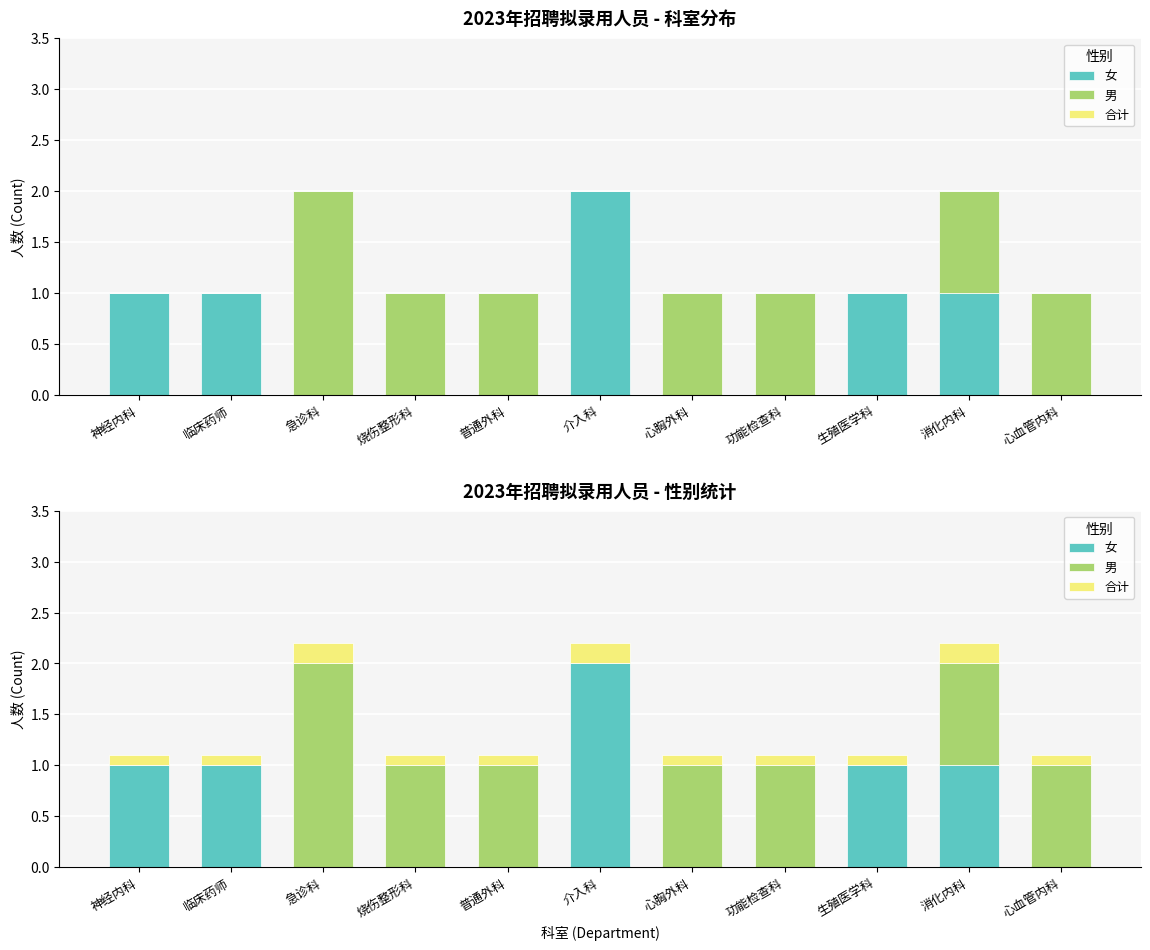

Rank the categories by 合计 value from lowest to highest.

神经内科, 临床药师, 烧伤整形科, 普通外科, 心胸外科, 功能检查科, 生殖医学科, 心血管内科, 急诊科, 介入科, 消化内科